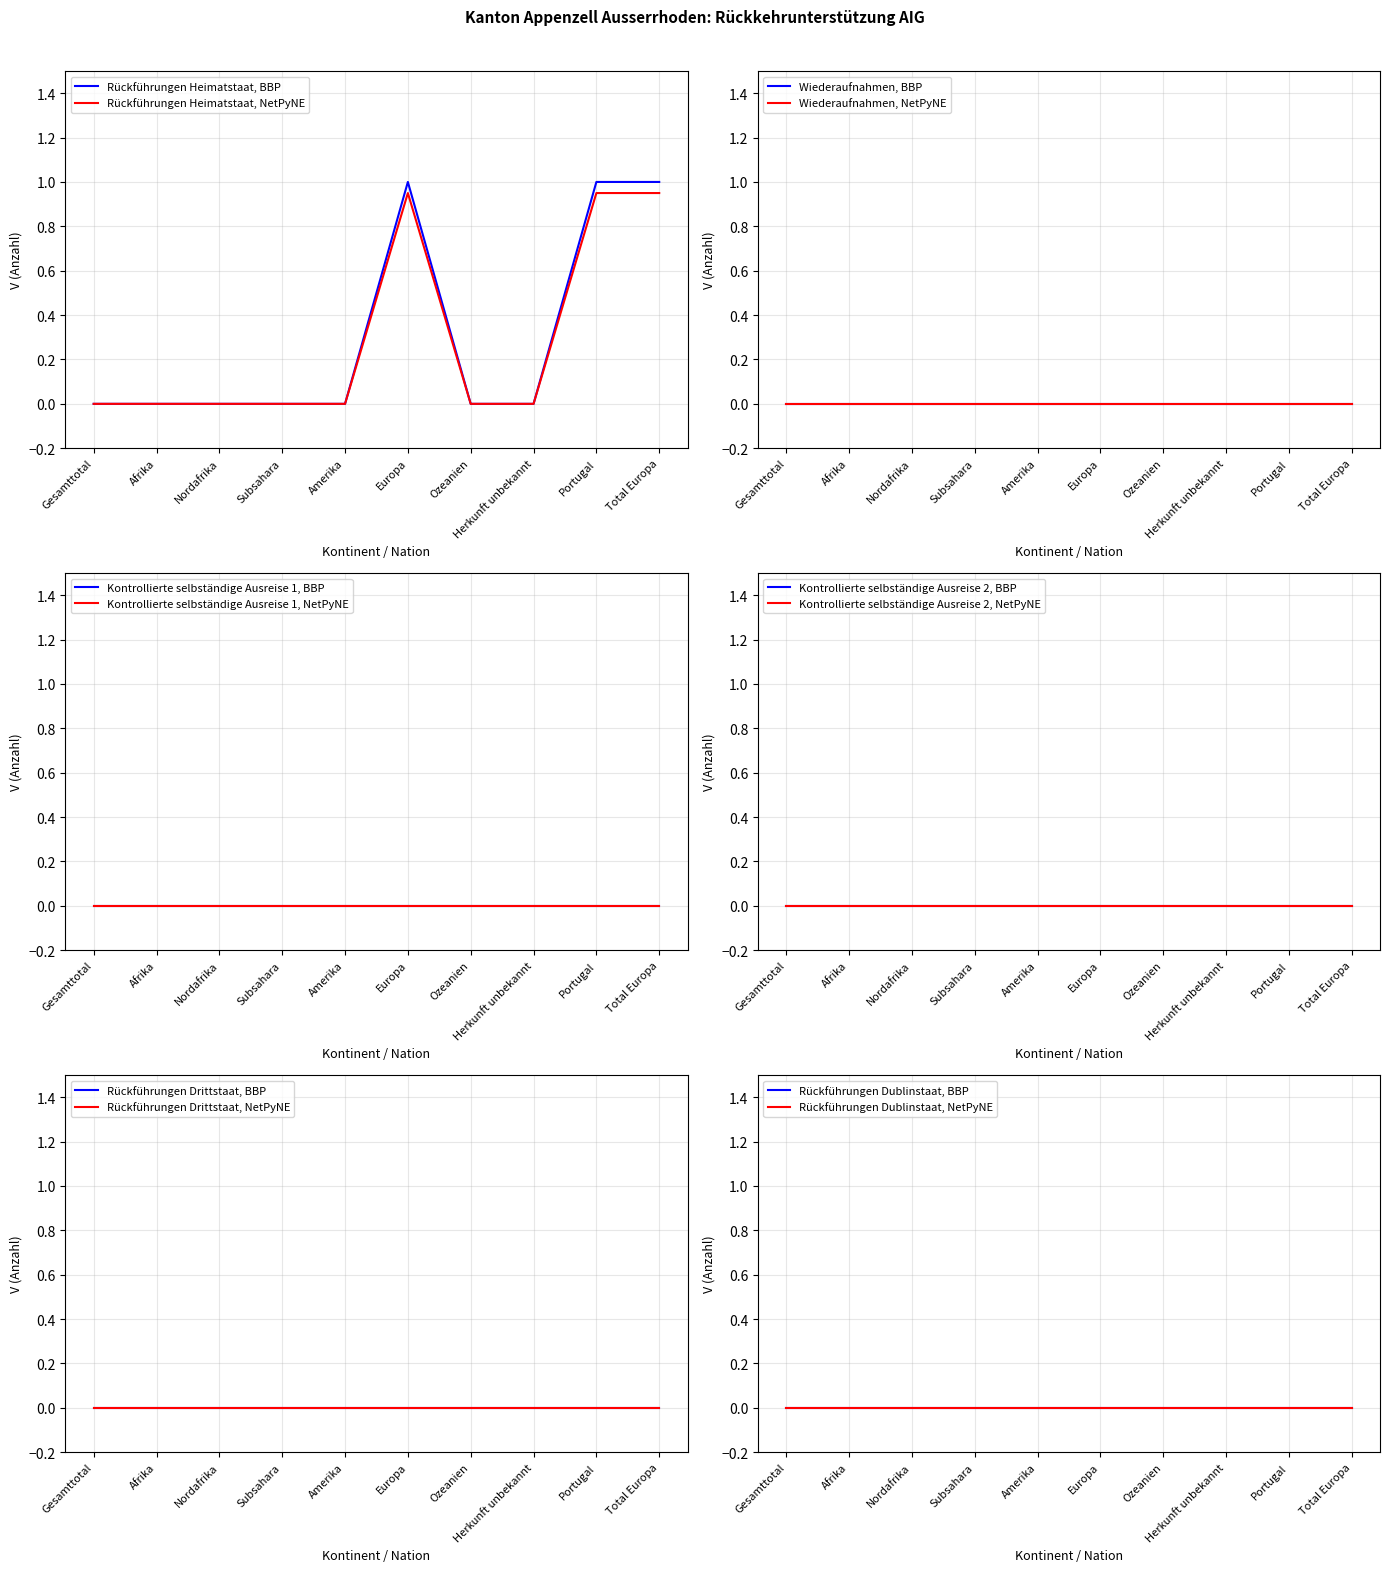

Where is Kontrollierte selbständige Ausreise 2 nearest to the value 0?

Gesamttotal